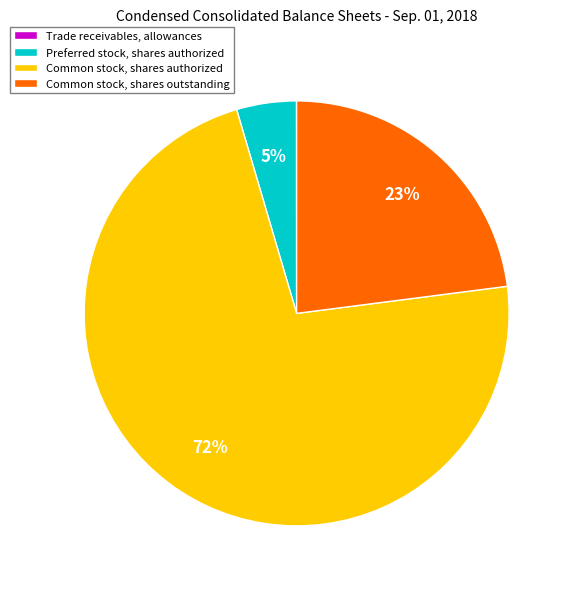

To the nearest percent, what is the average slice percentage?

25%